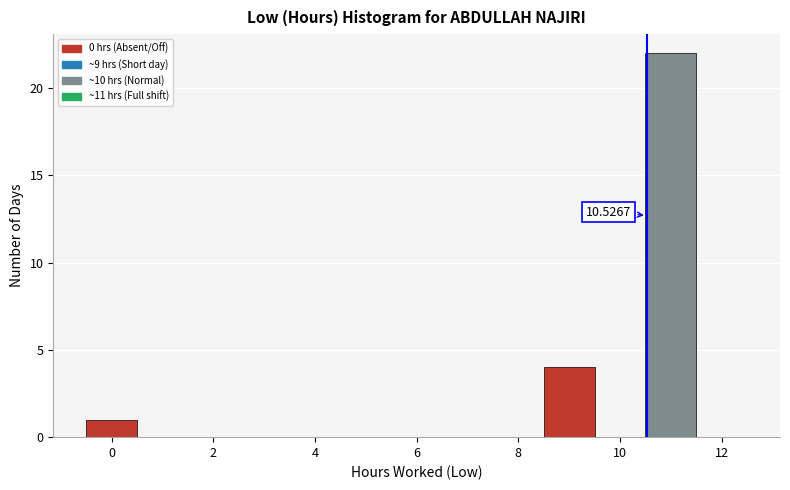

Which range on the x-axis has the tallest bar?

10.5 to 11.5